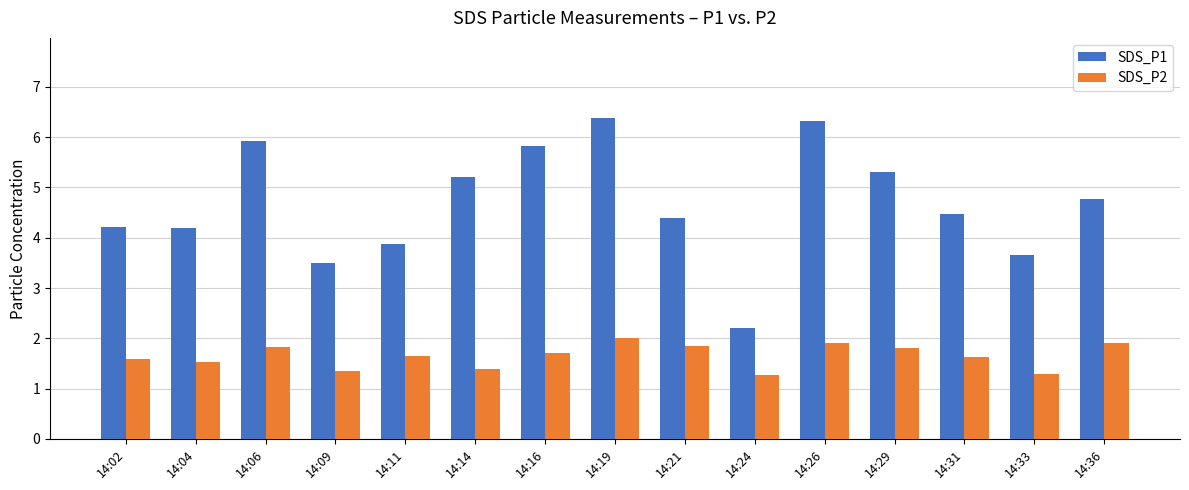

What is the average value of the SDS_P1 series?

4.7